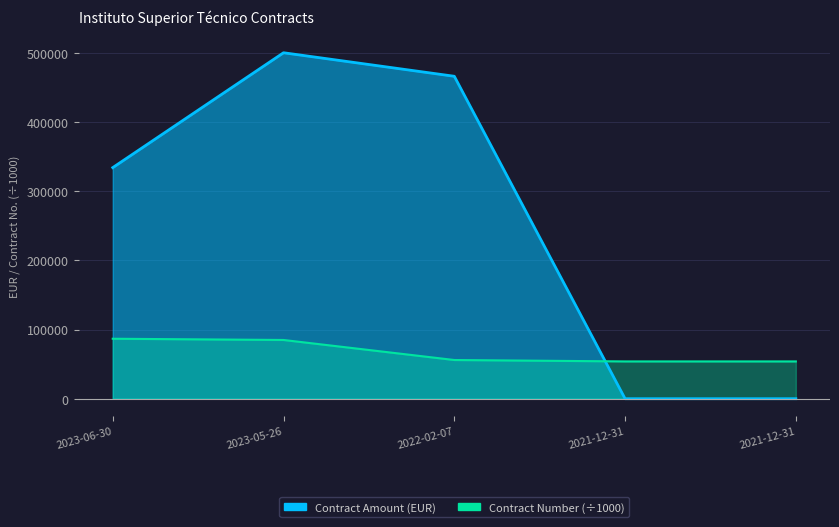

What is the label of the 5th point from the right?

2023-06-30